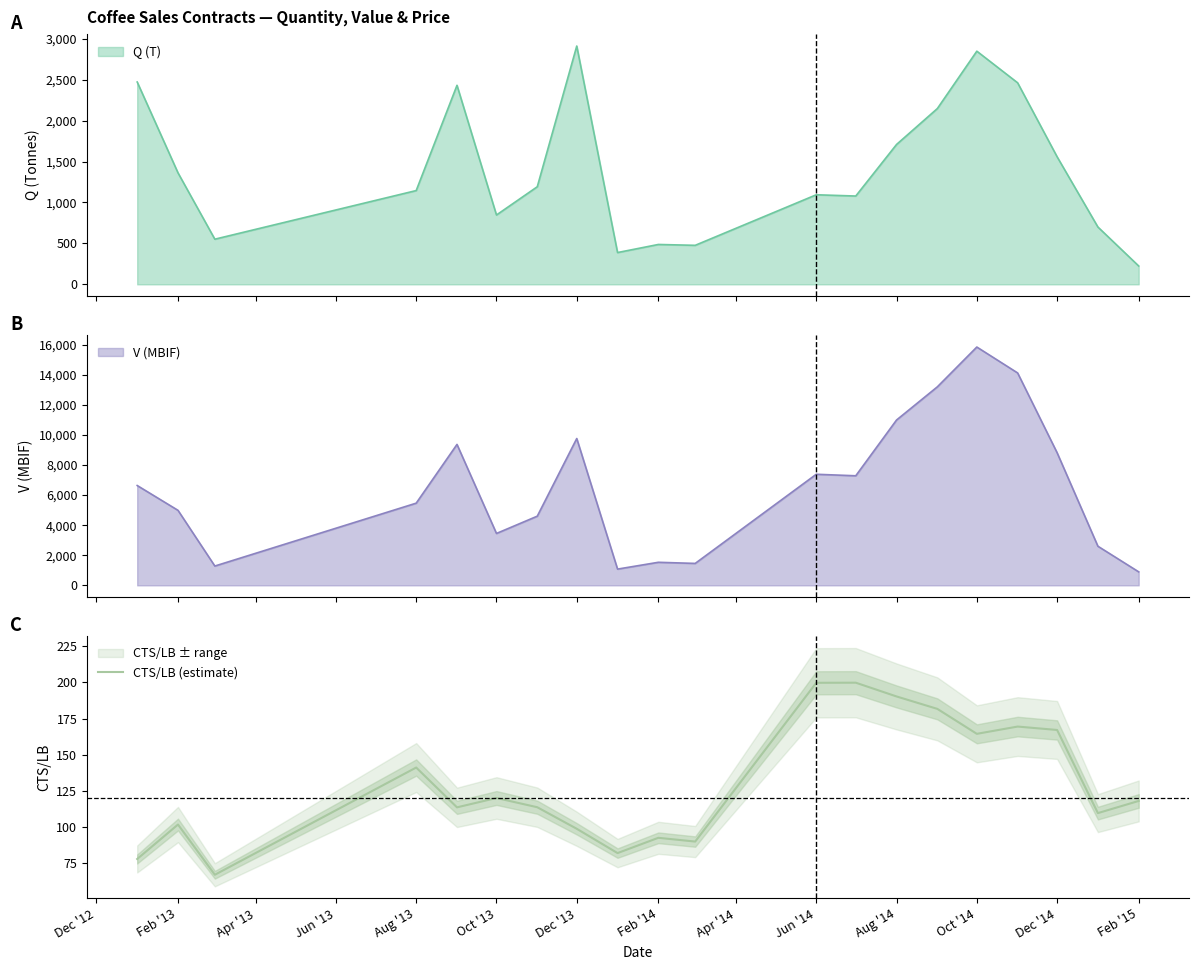

What is the minimum value for CTS/LB (estimate)?

66.9